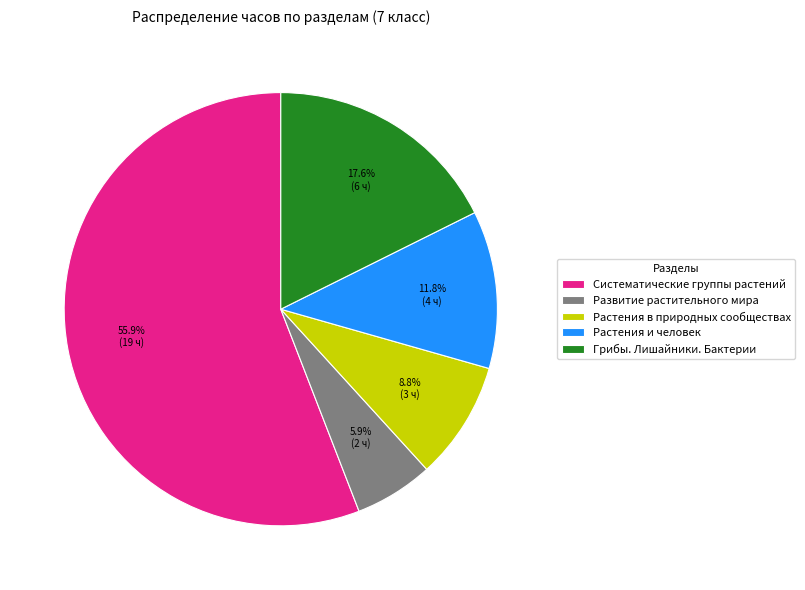

Count the number of slices in the pie.

5